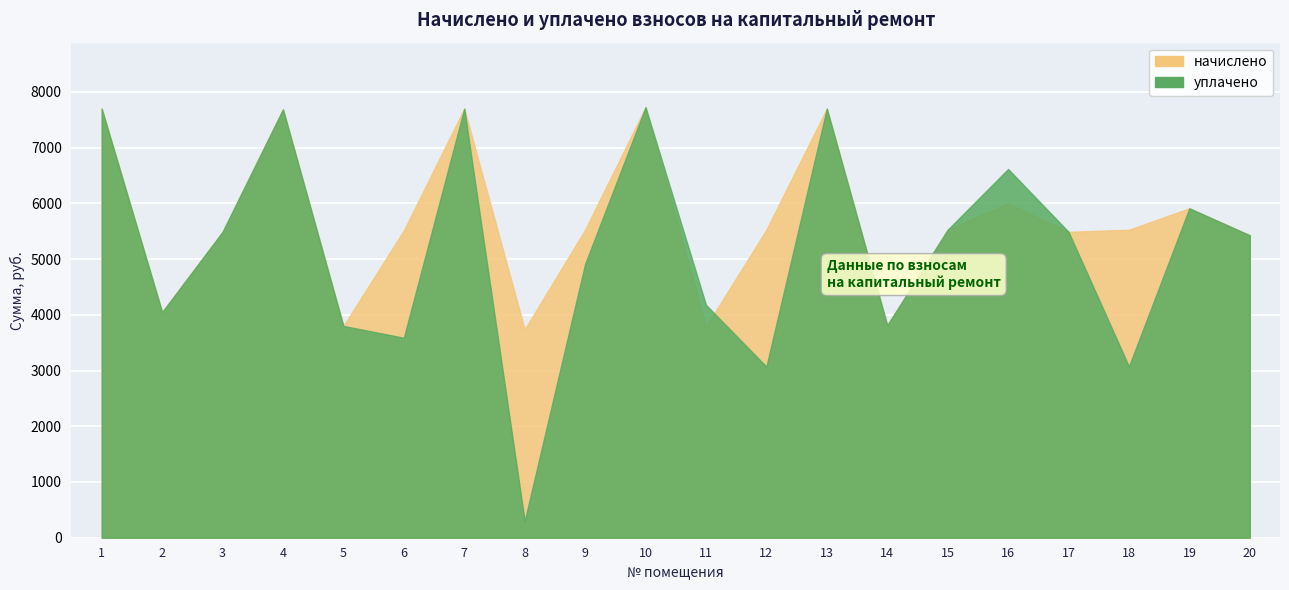

Between 3 and 10, which series saw the biggest shift?

начислено